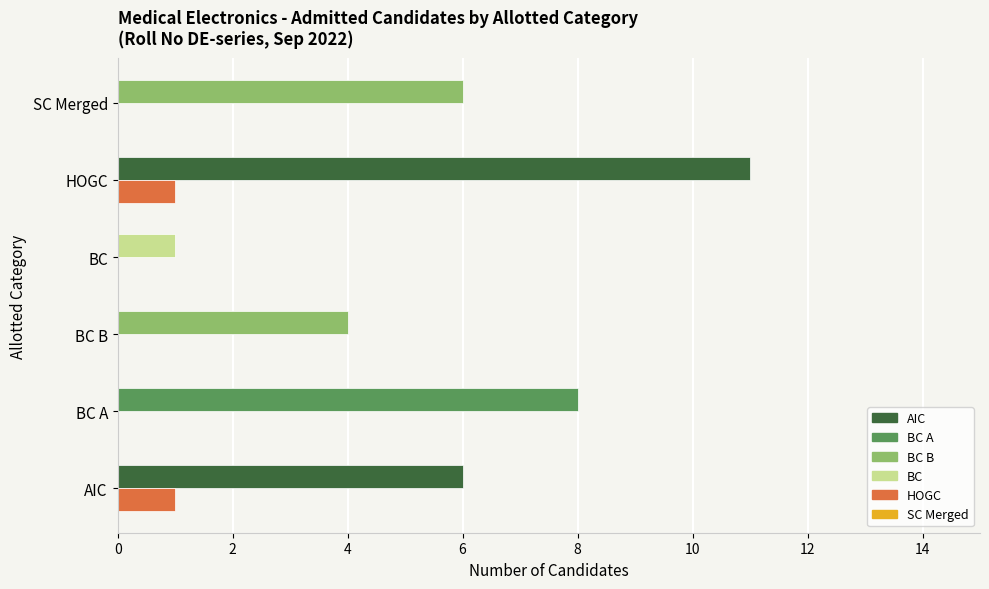

Which category has the highest value across all series?

HOGC